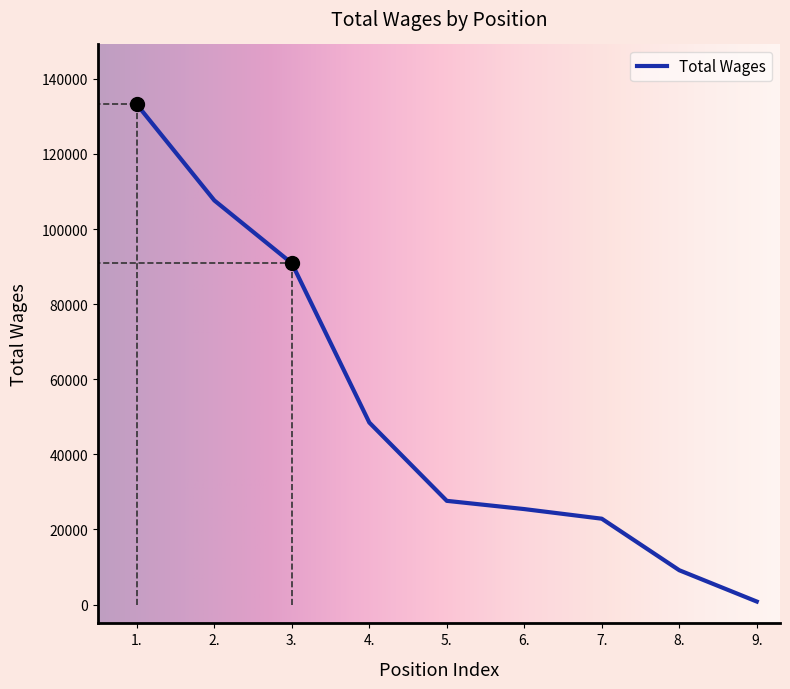

Which category has the highest value across all series?

1.